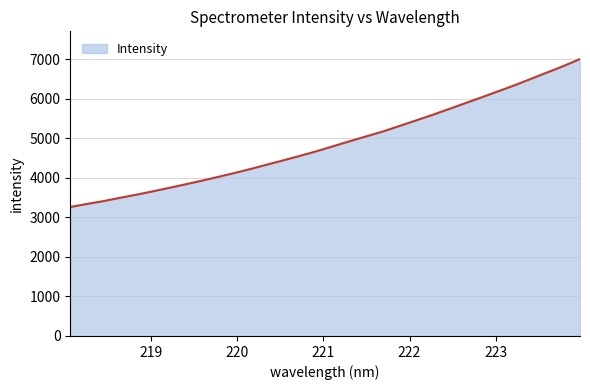

What is the smallest value displayed?

3262.3